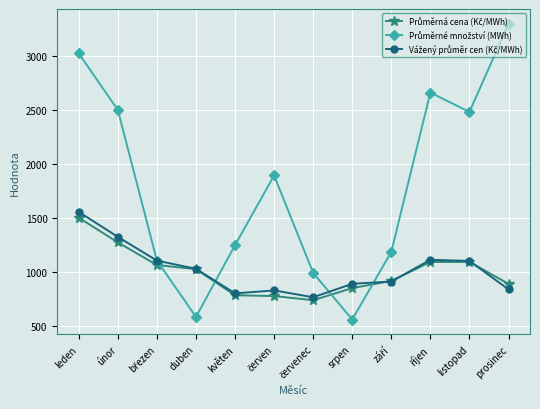

What is the maximum value shown in the chart?

3295.1